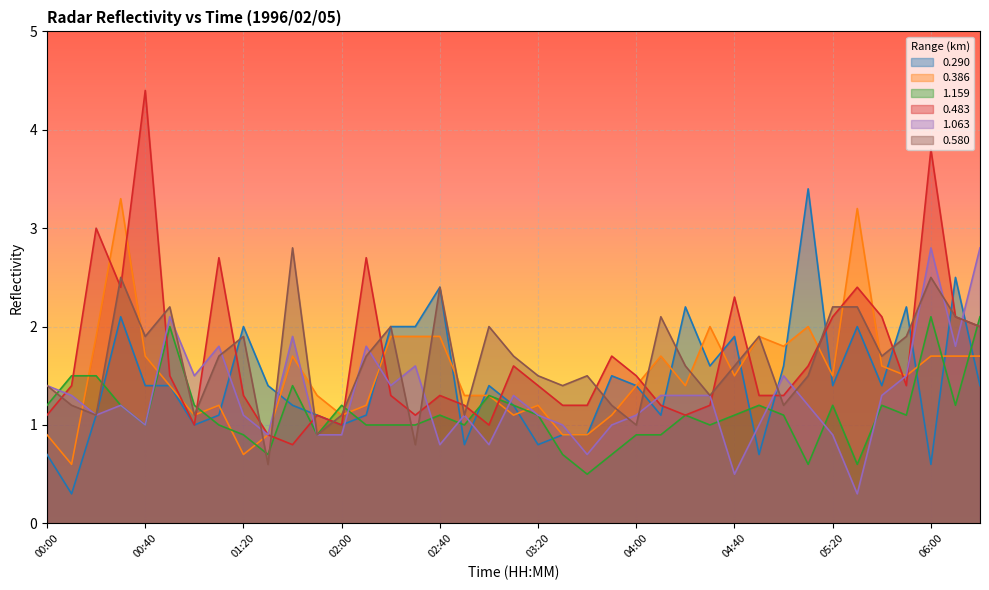

Which series has the largest range (max minus min)?

0.483